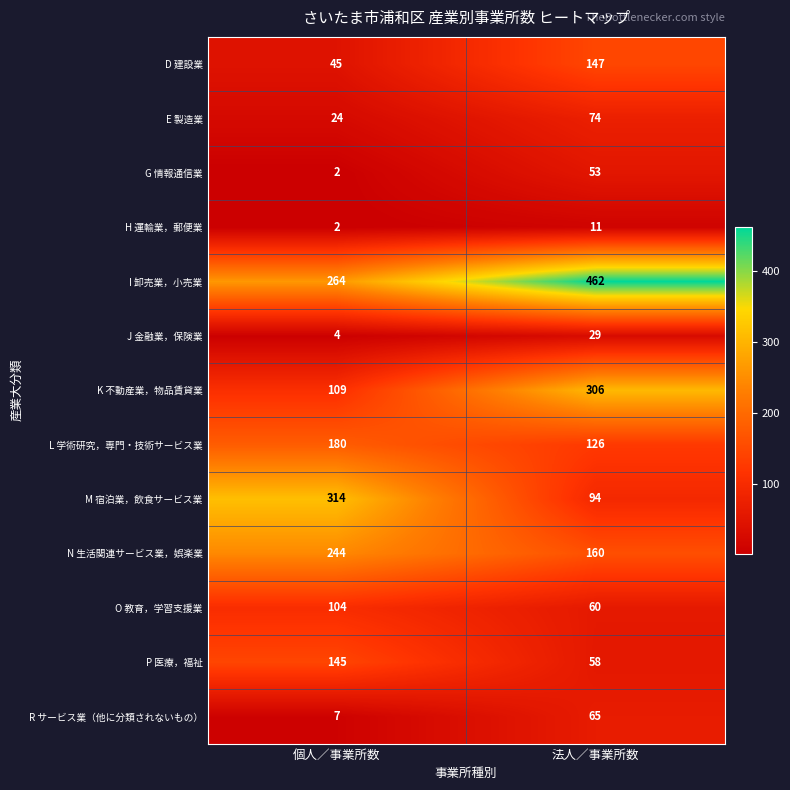

Reading left to right, list all the values displayed in this chart.

D 建設業: 個人／事業所数=45	法人／事業所数=147
E 製造業: 個人／事業所数=24	法人／事業所数=74
G 情報通信業: 個人／事業所数=2	法人／事業所数=53
H 運輸業，郵便業: 個人／事業所数=2	法人／事業所数=11
I 卸売業，小売業: 個人／事業所数=264	法人／事業所数=462
J 金融業，保険業: 個人／事業所数=4	法人／事業所数=29
K 不動産業，物品賃貸業: 個人／事業所数=109	法人／事業所数=306
L 学術研究，専門・技術サービス業: 個人／事業所数=180	法人／事業所数=126
M 宿泊業，飲食サービス業: 個人／事業所数=314	法人／事業所数=94
N 生活関連サービス業，娯楽業: 個人／事業所数=244	法人／事業所数=160
O 教育，学習支援業: 個人／事業所数=104	法人／事業所数=60
P 医療，福祉: 個人／事業所数=145	法人／事業所数=58
R サービス業（他に分類されないもの）: 個人／事業所数=7	法人／事業所数=65